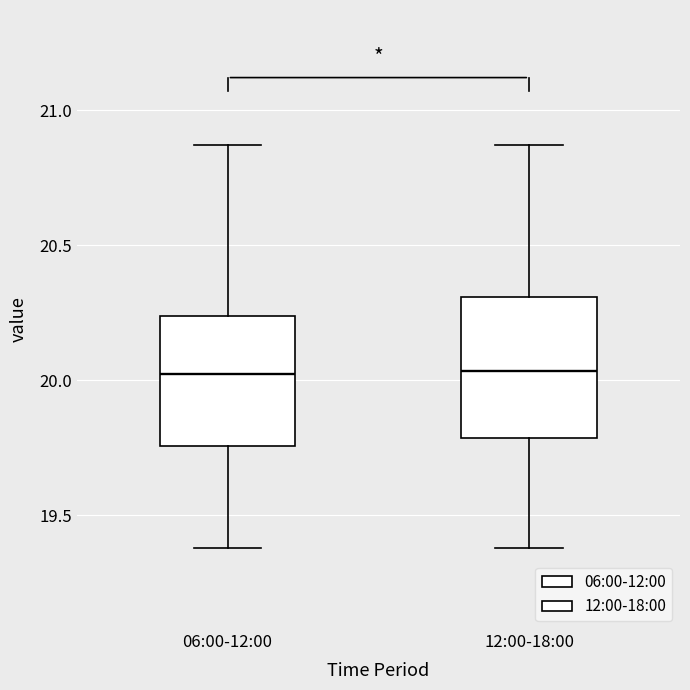

Where does the upper whisker of the box for 06:00-12:00 end on the y-axis? The values are not printed on the chart, so give them approximately, as read against the axis.

20.85